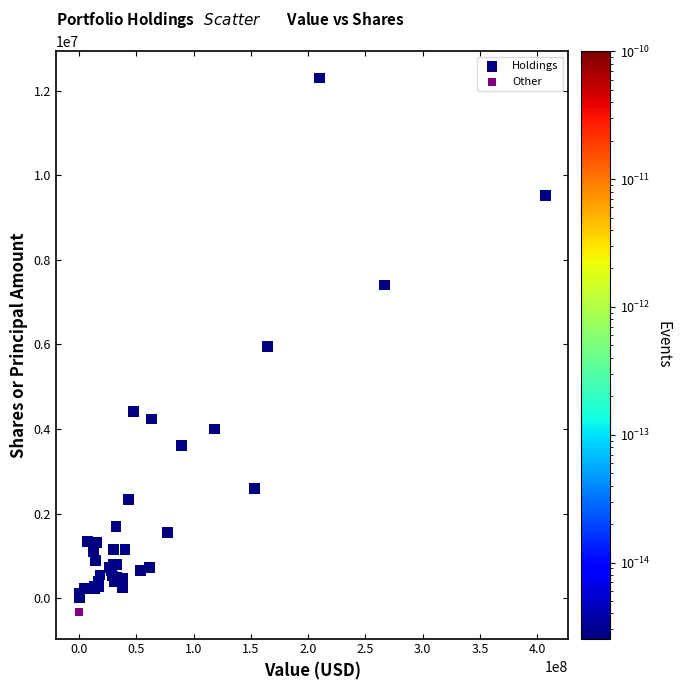

What are all the series names shown in the legend?

Holdings, Other